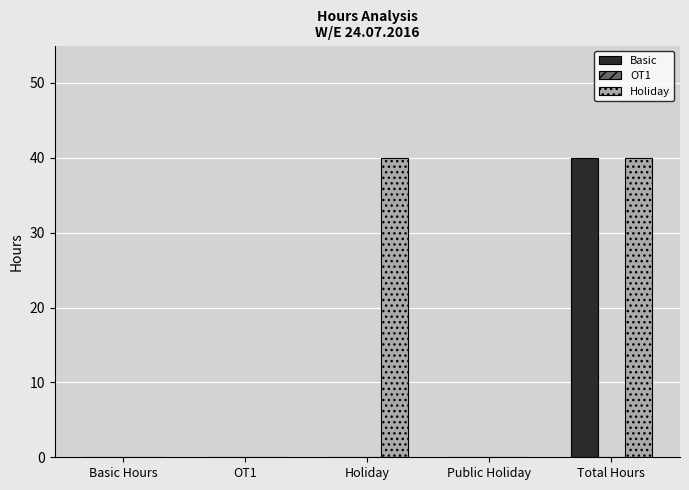

Are the bars grouped side by side (vs. stacked)?

Yes